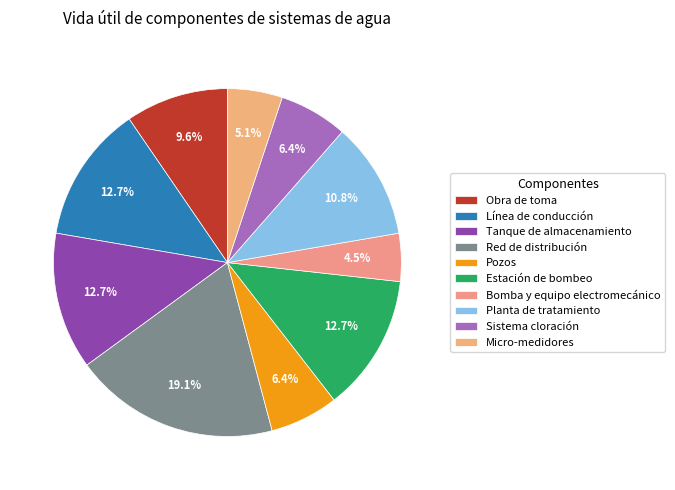

To the nearest percent, what is the combined percentage of Red de distribución and Planta de tratamiento?

30%